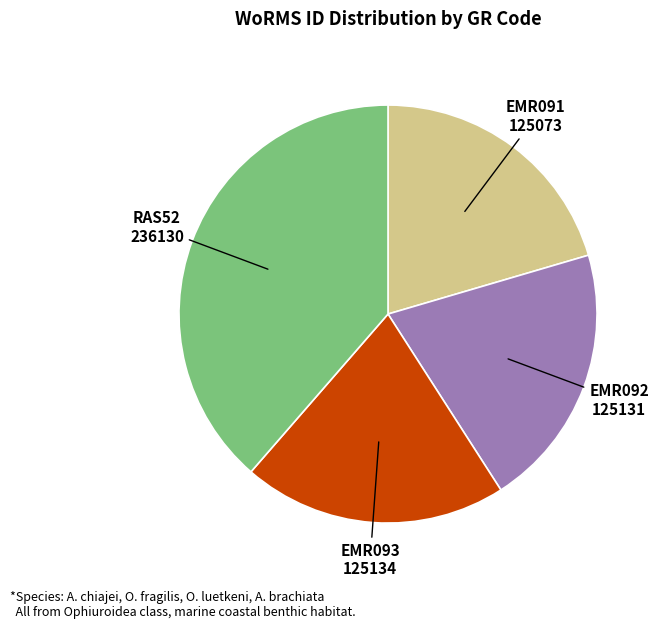

Is there a majority slice in this chart?

No